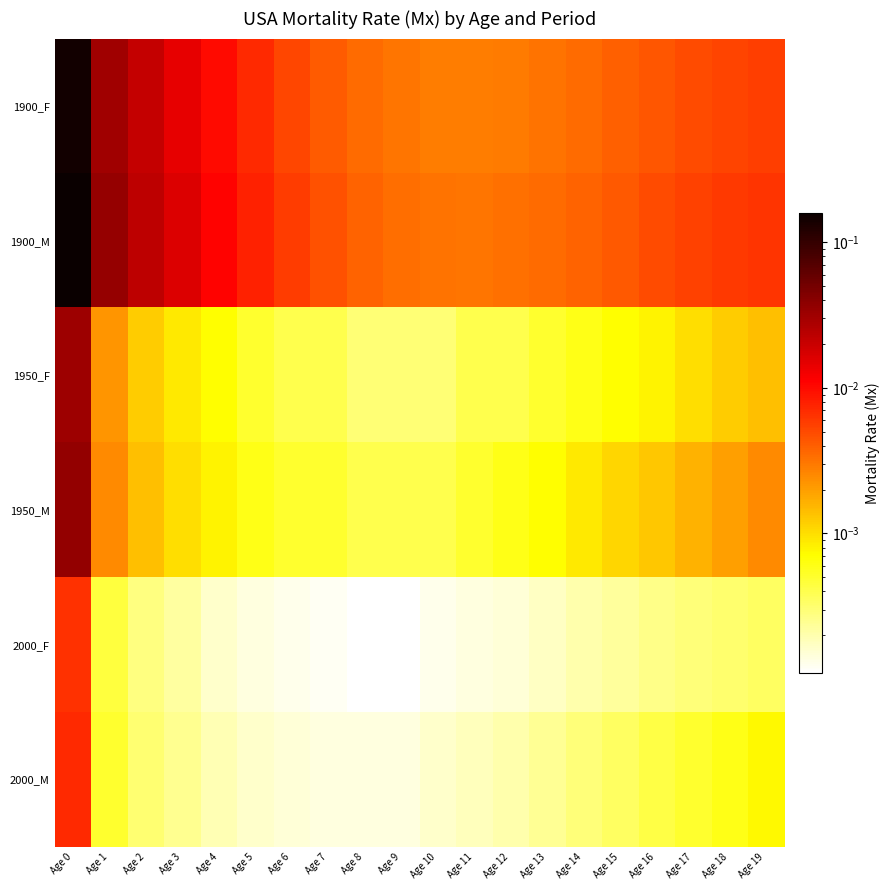

At which category is the sum across all series the highest?

Age 0